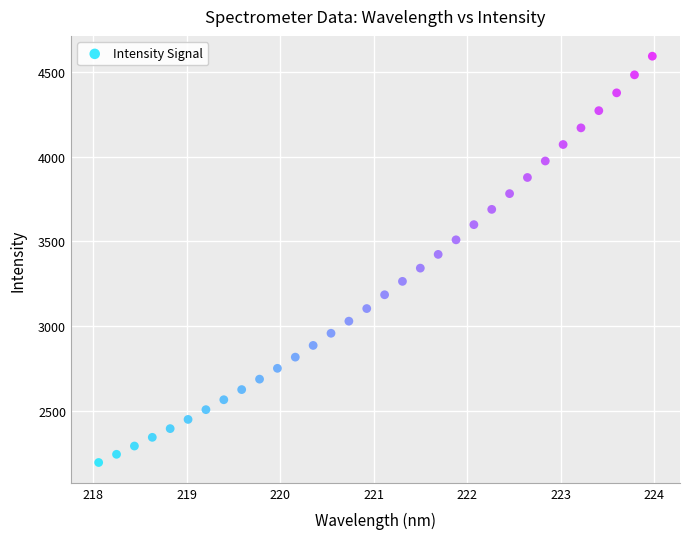

What is the range of Y values (max minus min)?

2394.5